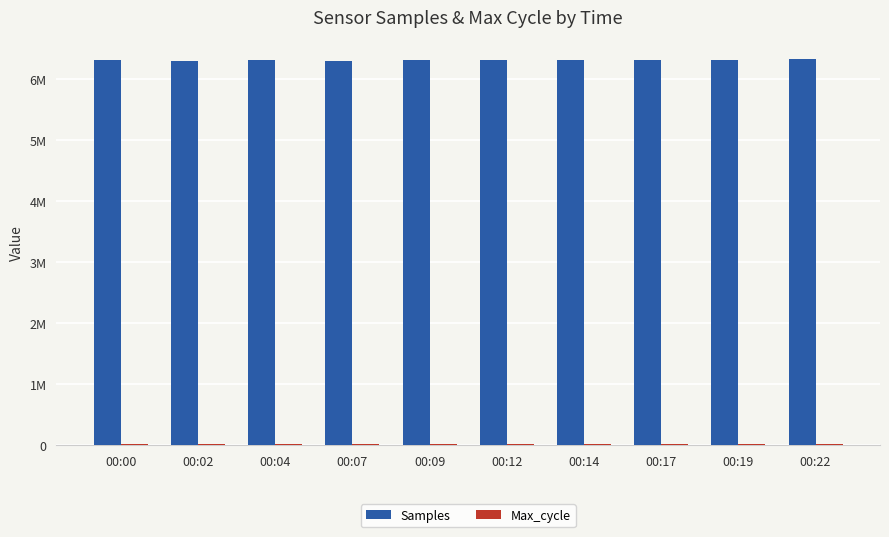

At which label does Max_cycle first exceed 20023?

00:02